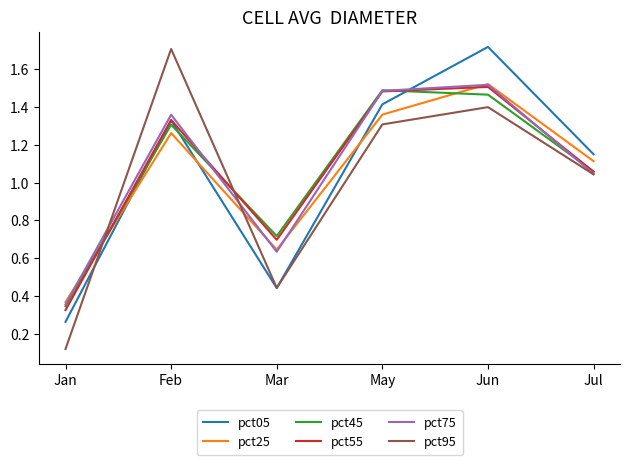

Where does the pct55 series first go above 1?

Feb